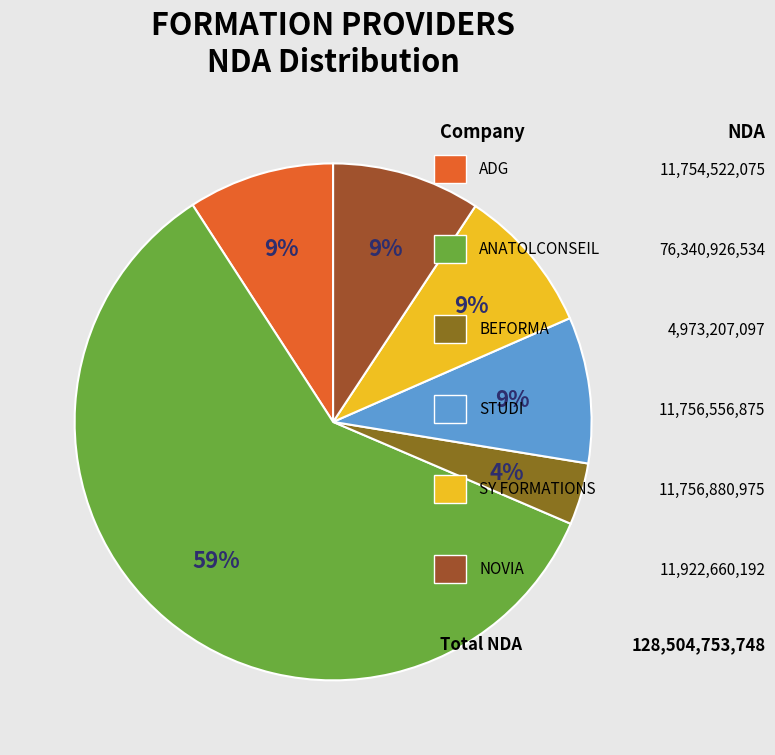

Does any single category account for the majority?

Yes